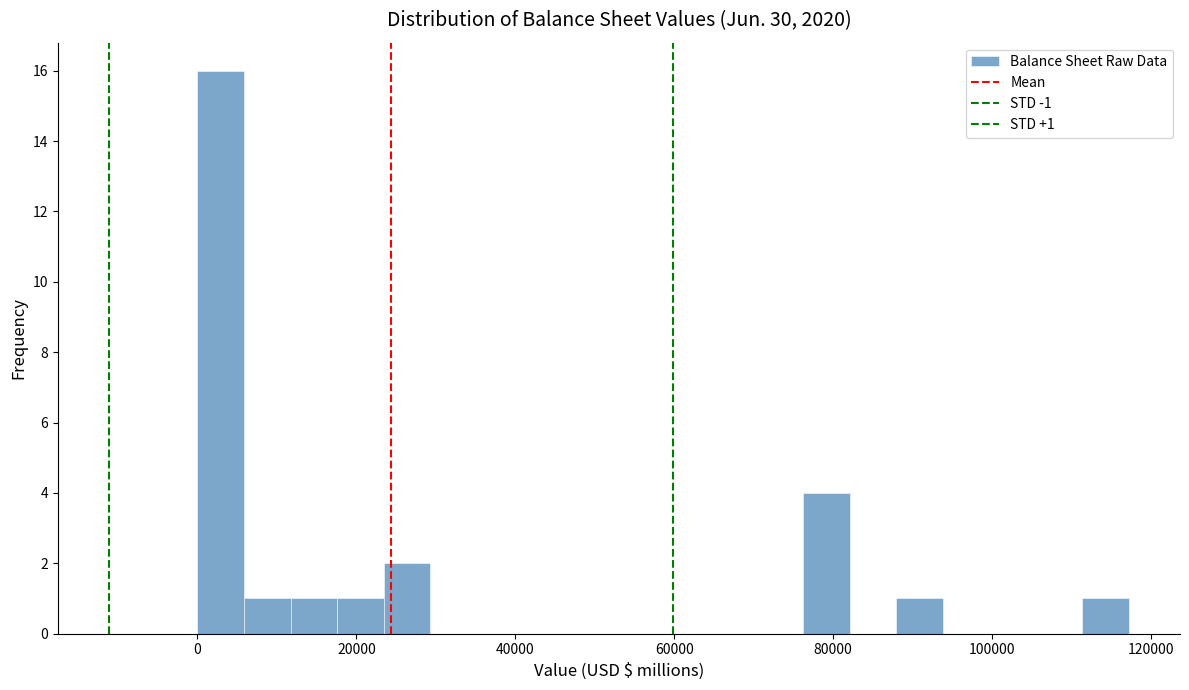

Around what value on the x-axis is the tallest bar? Give the approximate position of its centre, as read against the axis.

2000